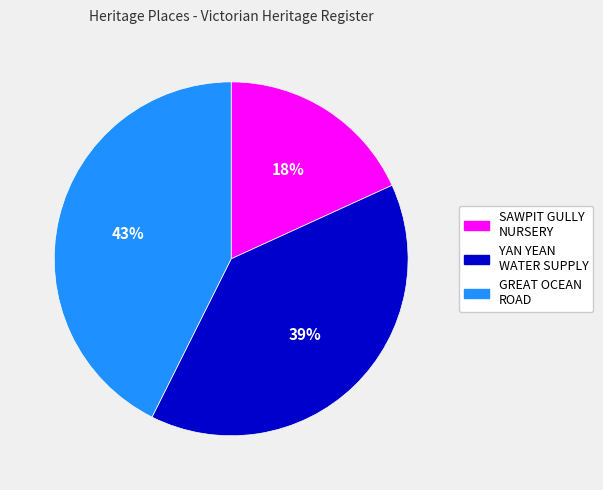

To the nearest percent, what is the average slice percentage?

33%